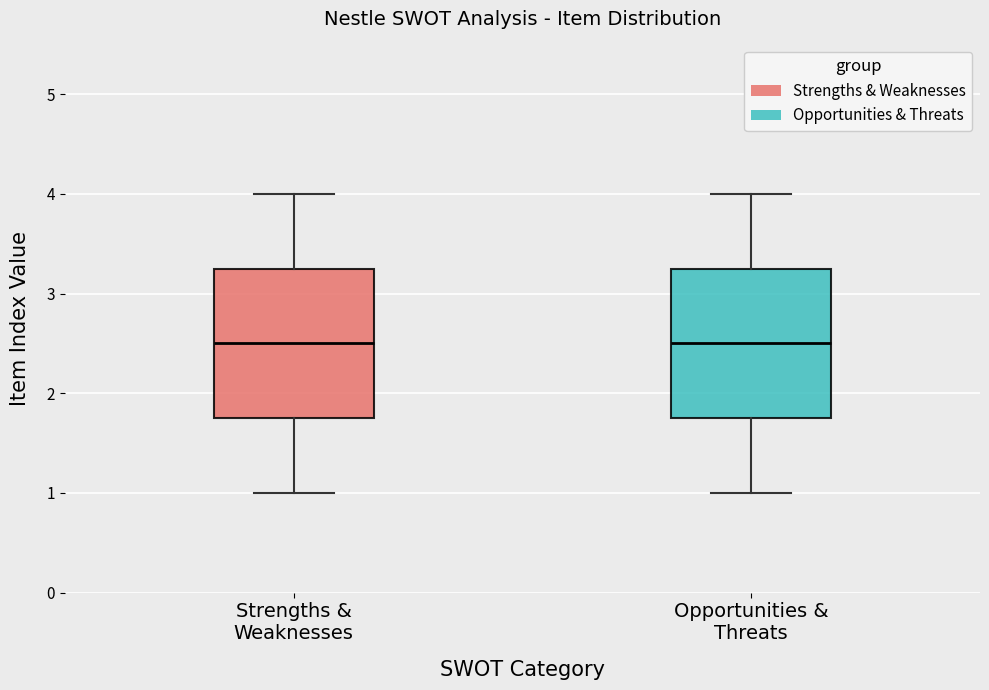

Reading left to right, read every box against the y-axis: the position of its median line, the range the box covers, and the ends of its whiskers. The values are not printed on the chart, so give them approximately, as read against the axis.

Strengths & Weaknesses: median 2.5, box 1.8 to 3.3, whiskers 1.0 to 4.0
Opportunities & Threats: median 2.5, box 1.8 to 3.3, whiskers 1.0 to 4.0